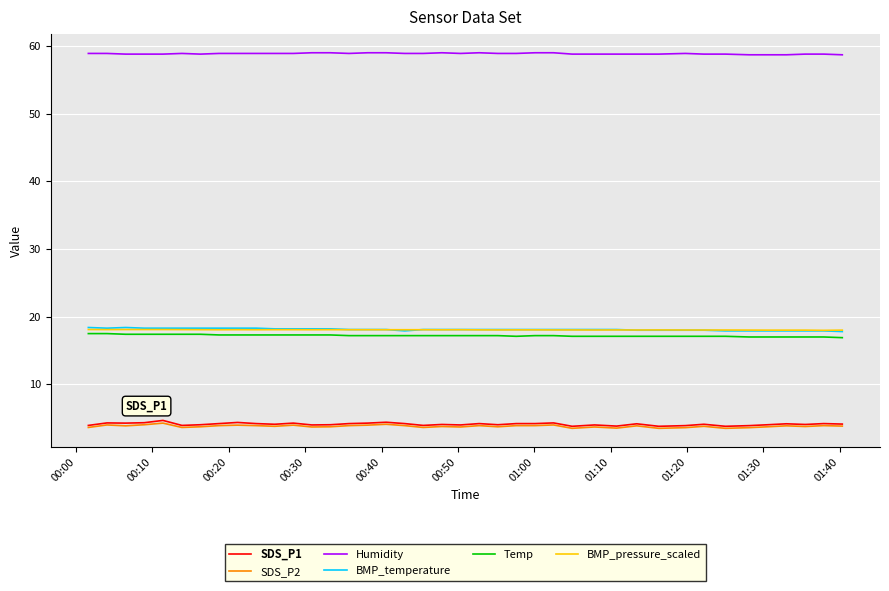

What is the lowest value of the SDS_P1 series?

3.8